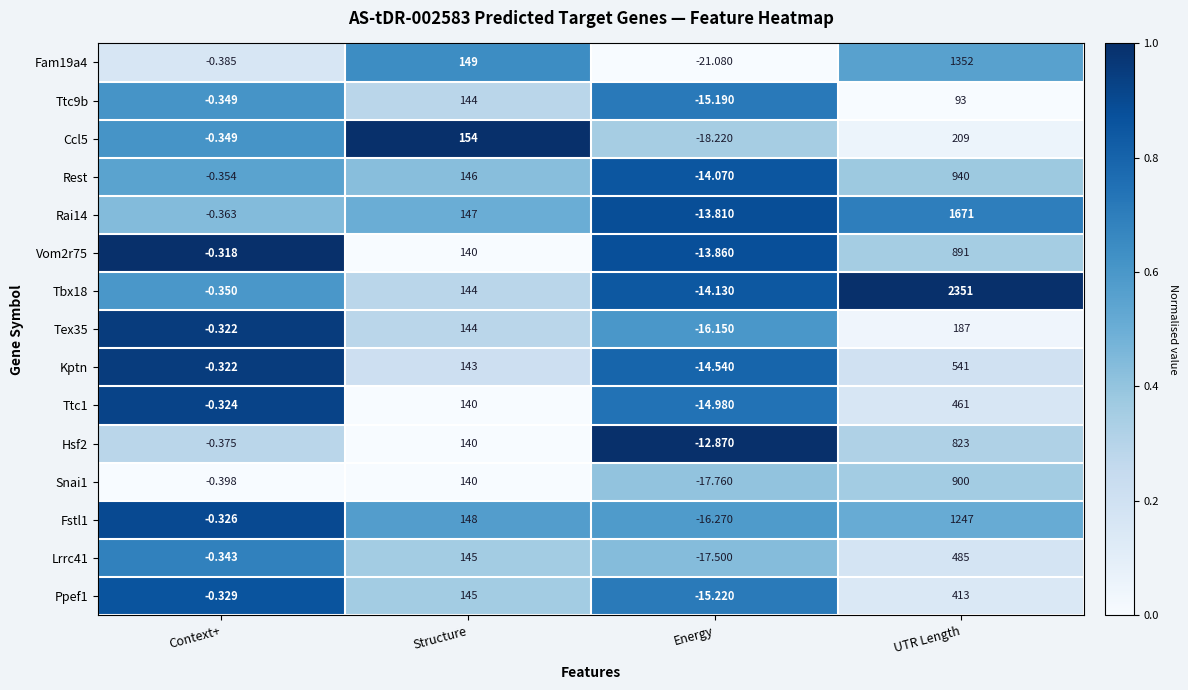

Which label corresponds to the smallest value in the chart?

Energy